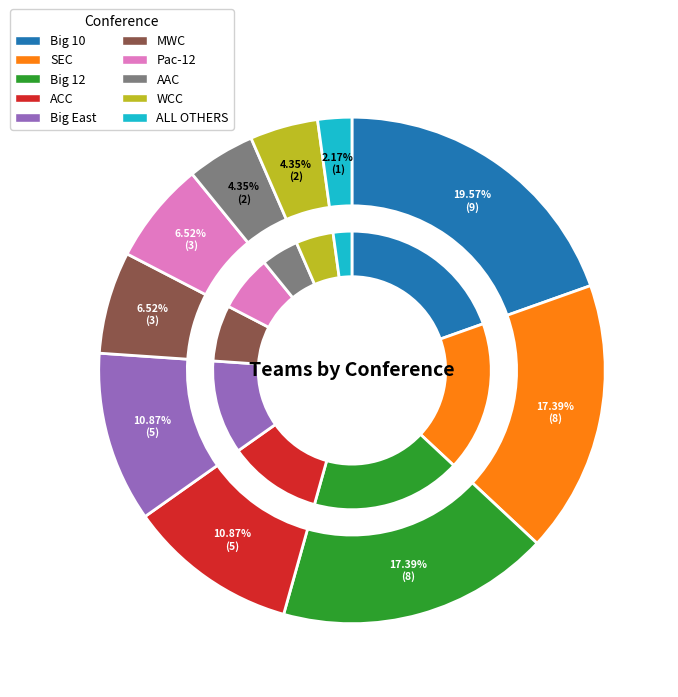

What portion of the pie excludes ACC?

89.1%